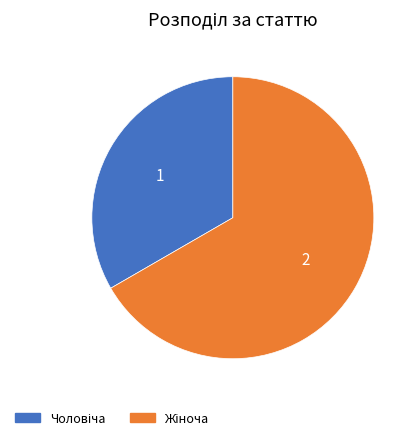

Does any single category account for the majority?

Yes